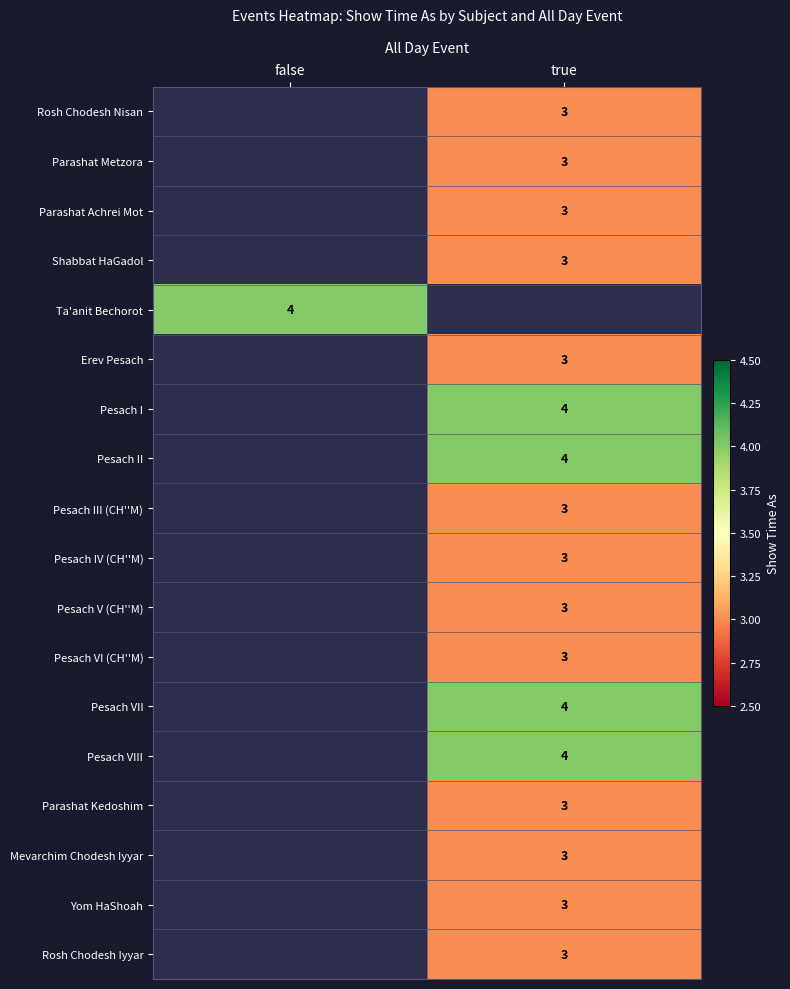

Is it true that Pesach III (CH''M) equals 3 at true?

True